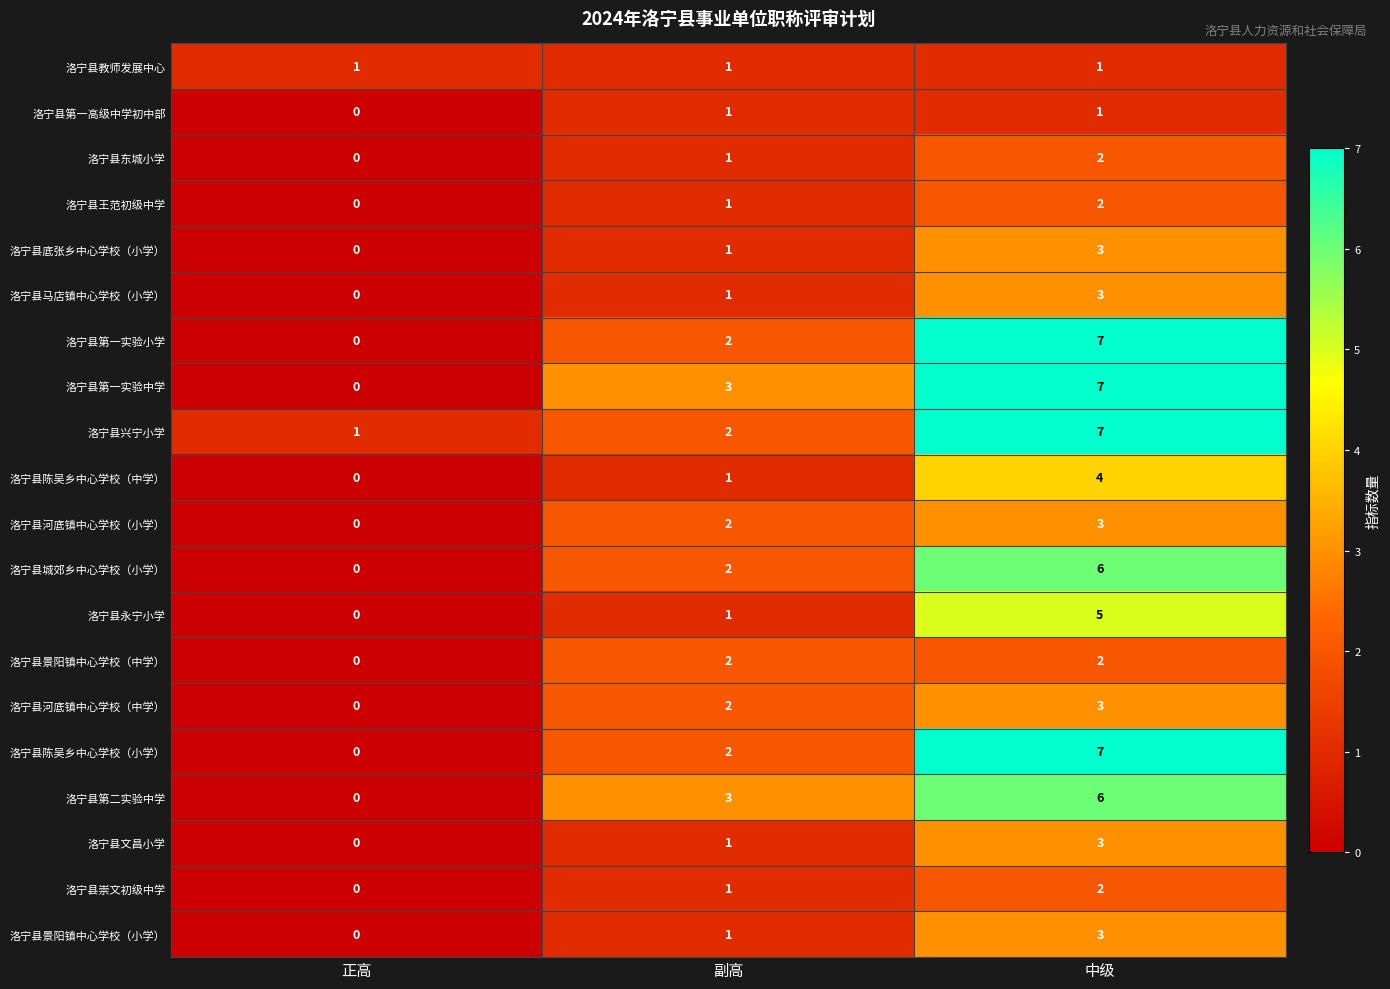

What is the total value across all series at 正高?

2